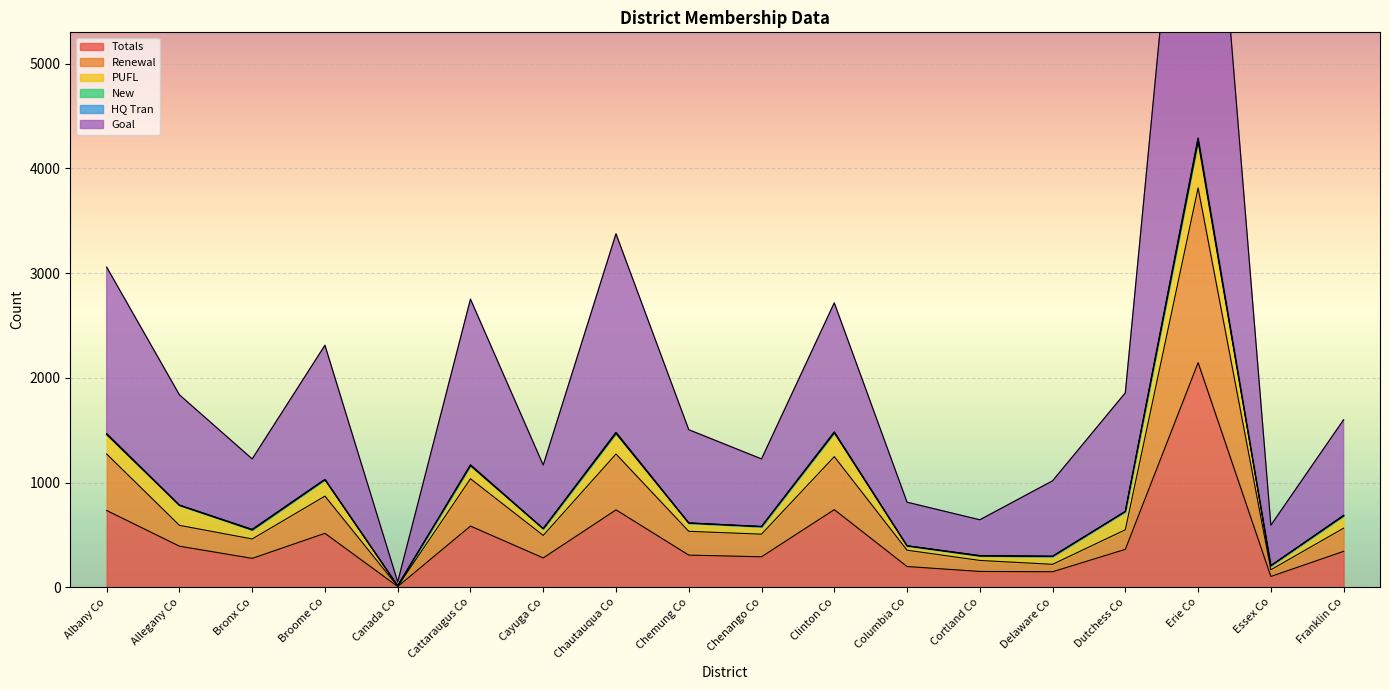

True or false: Totals and Goal cross at least once.

False